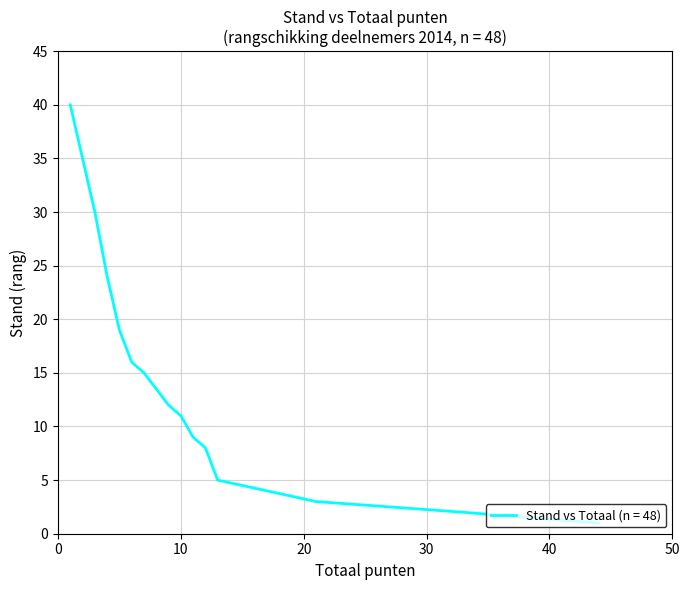

What is the value of the 29th point from the left?

16